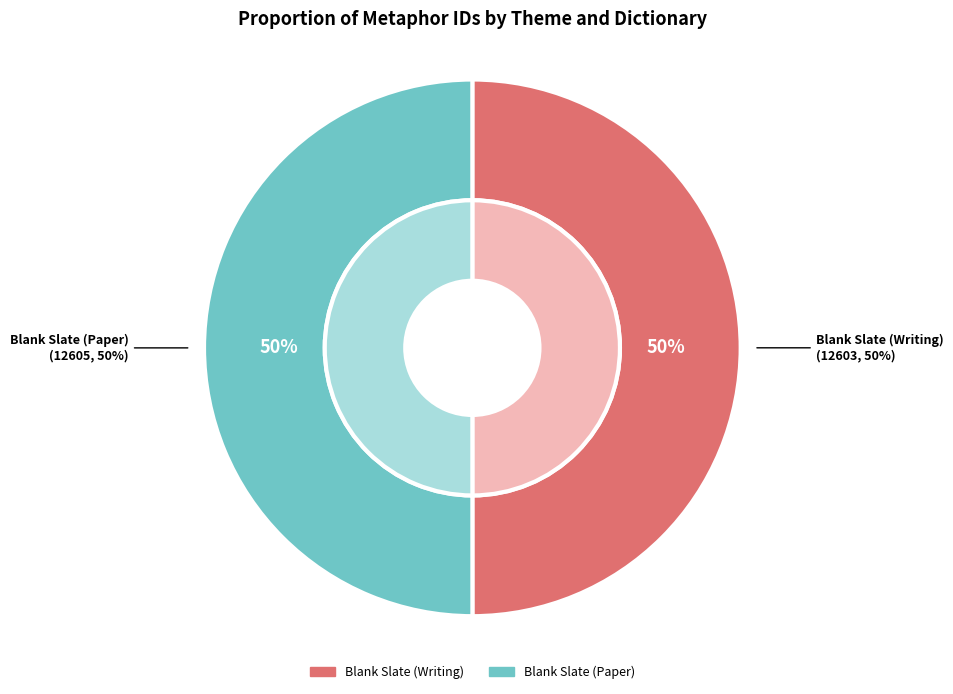

What is the smallest slice in the pie chart?

Blank Slate (Writing)